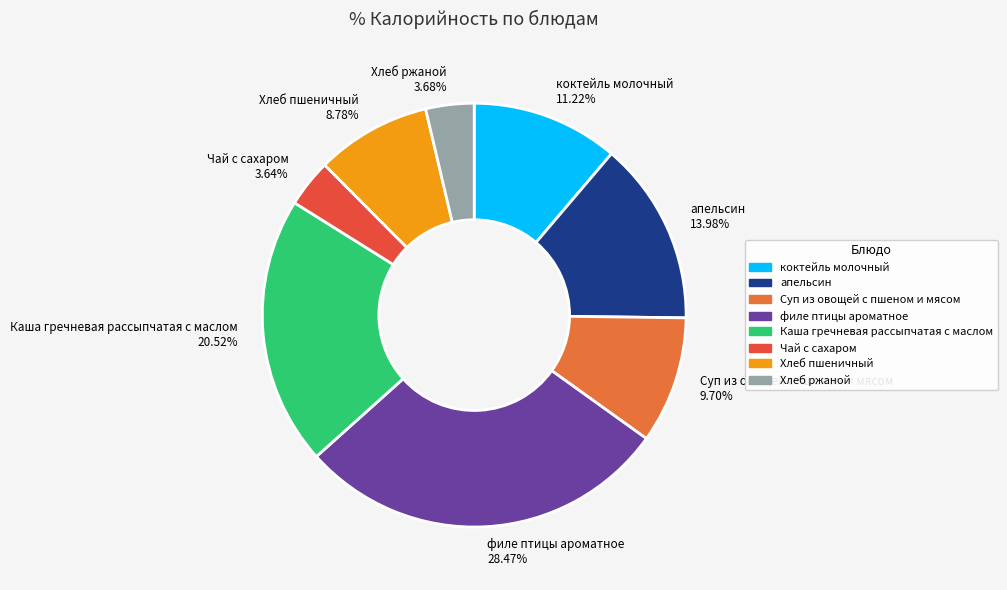

Does any single category account for the majority?

No